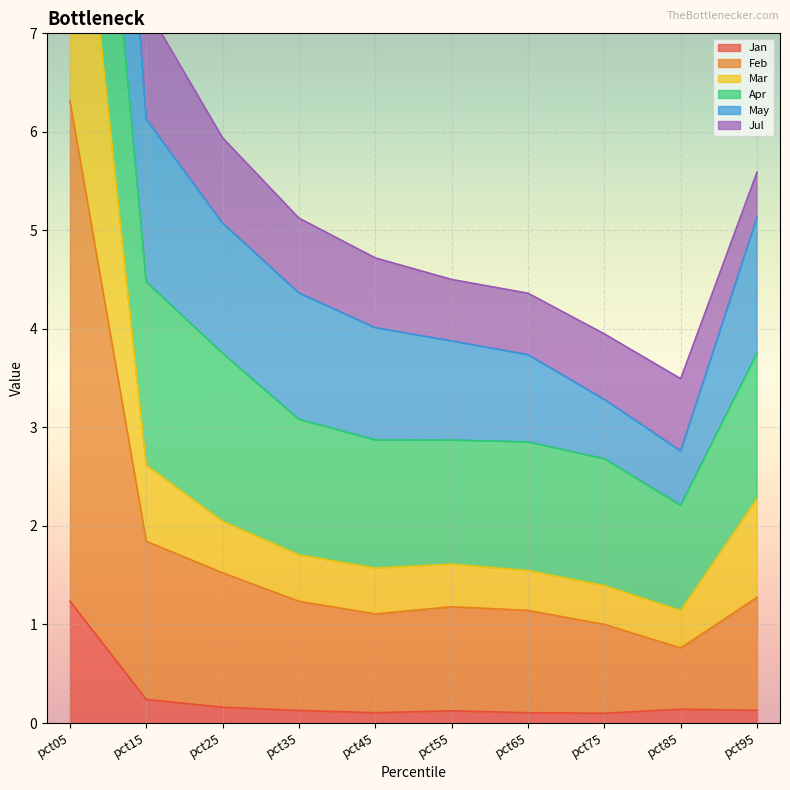

True or false: Jul has a value of 5.9 at pct25.

True